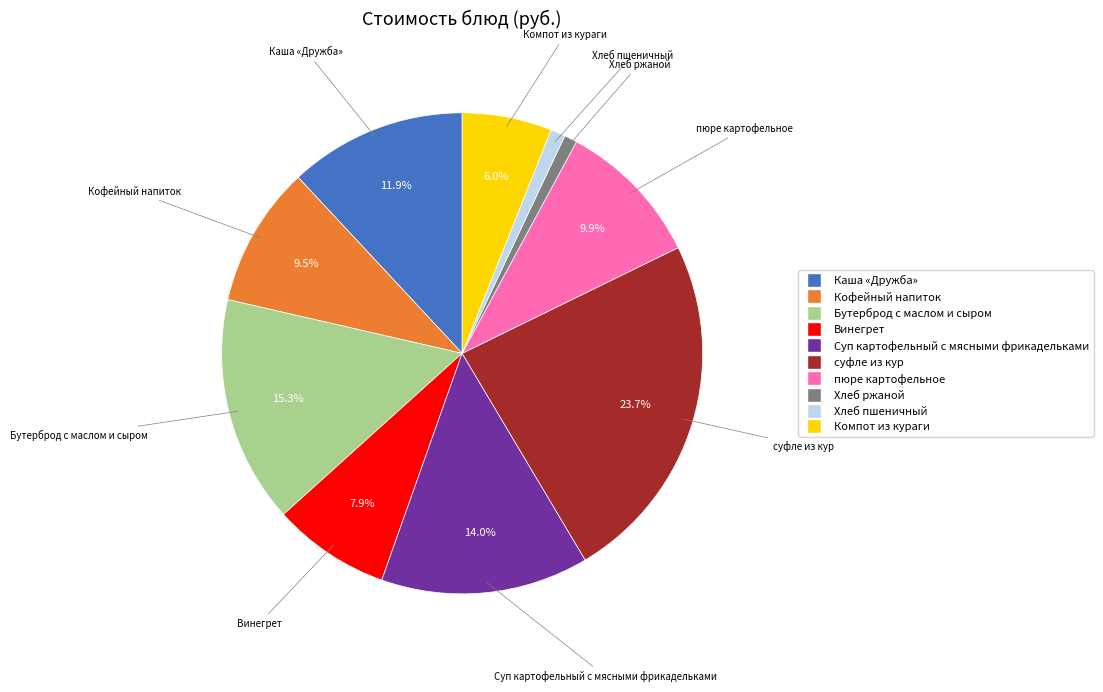

True or false: пюре картофельное accounts for 1% of the total.

False